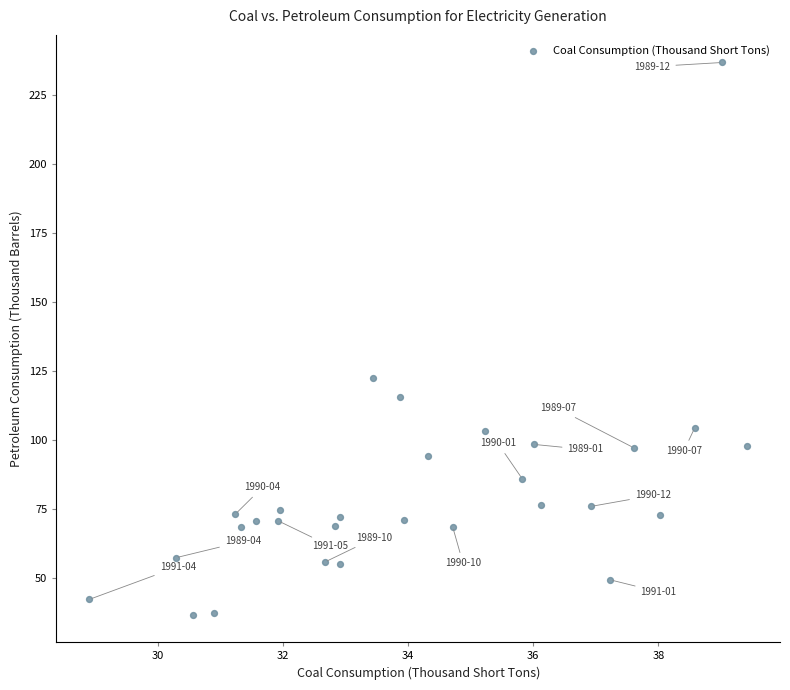

What Y value in the scatter plot is closest to 136?

122.4